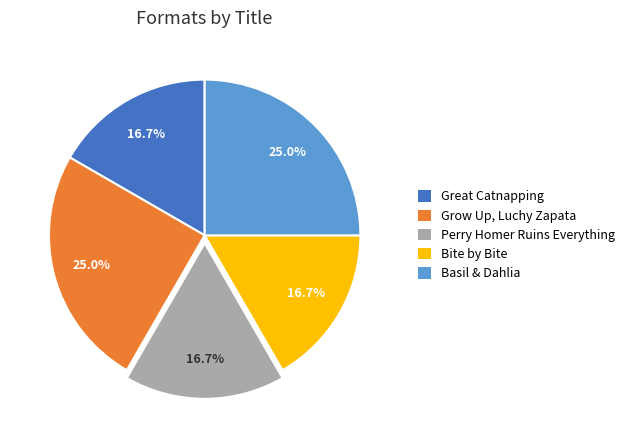

To the nearest percent, what portion does Bite by Bite represent?

17%